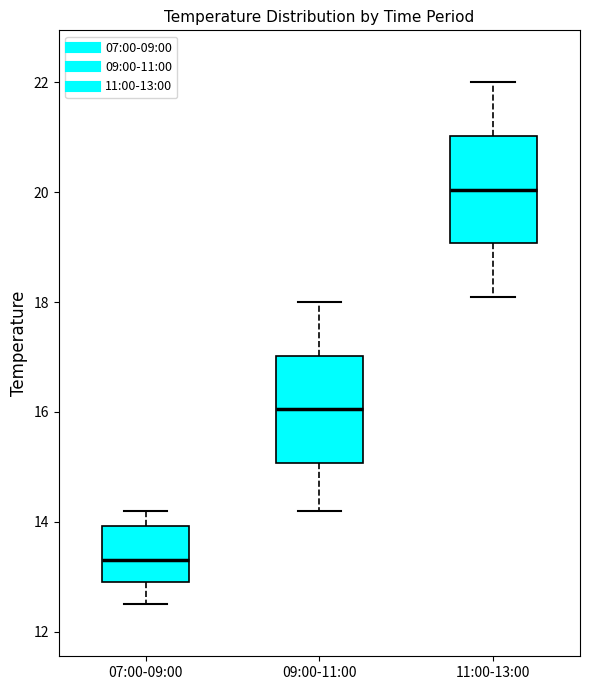

Where is the lower edge of the box for 11:00-13:00 on the y-axis? The values are not printed on the chart, so give them approximately, as read against the axis.

19.0